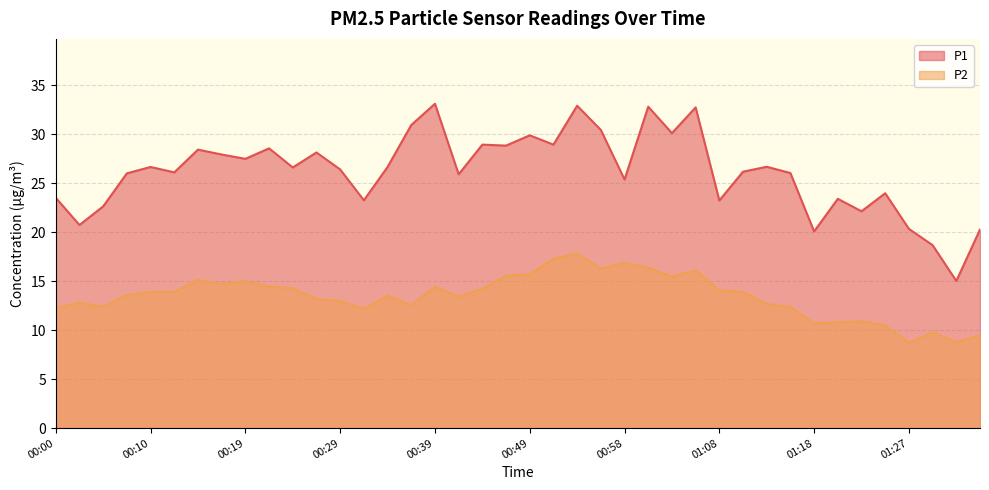

True or false: P2 has a value of 9.4 at 01:35.

True